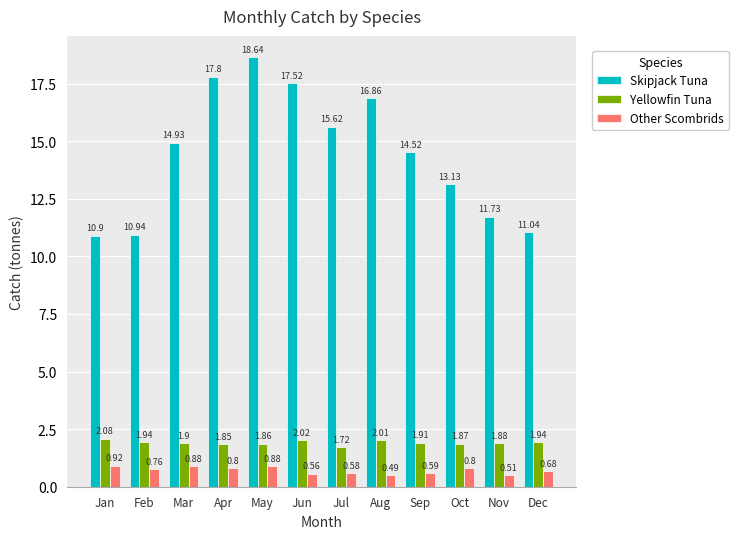

Is the value of Yellowfin Tuna at Oct greater than the value of Other Scombrids at Nov?

Yes